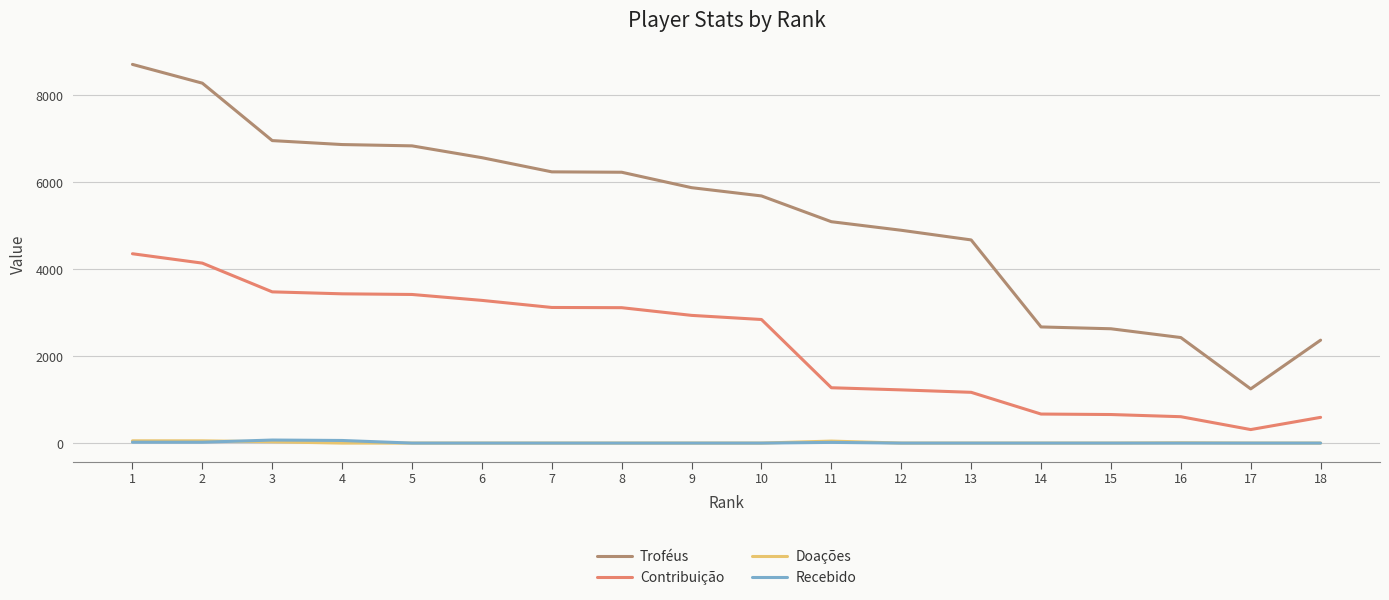

Which series has the largest total across all categories?

Troféus